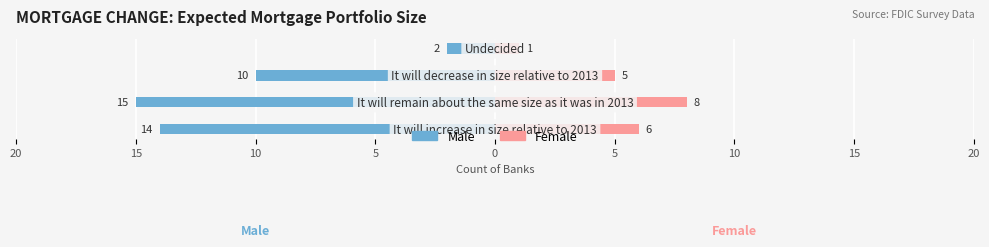

At 5, list the series in order from smallest to largest.

Male, Female